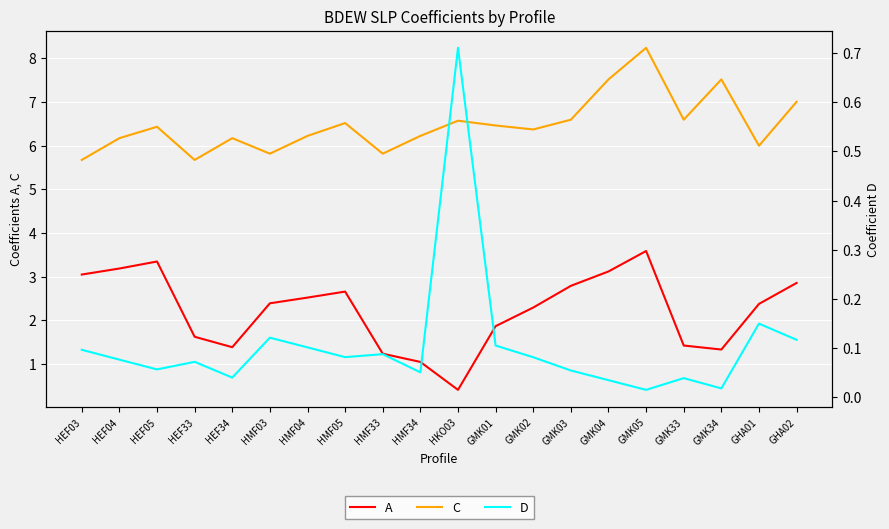

How many lines are shown in the chart?

3